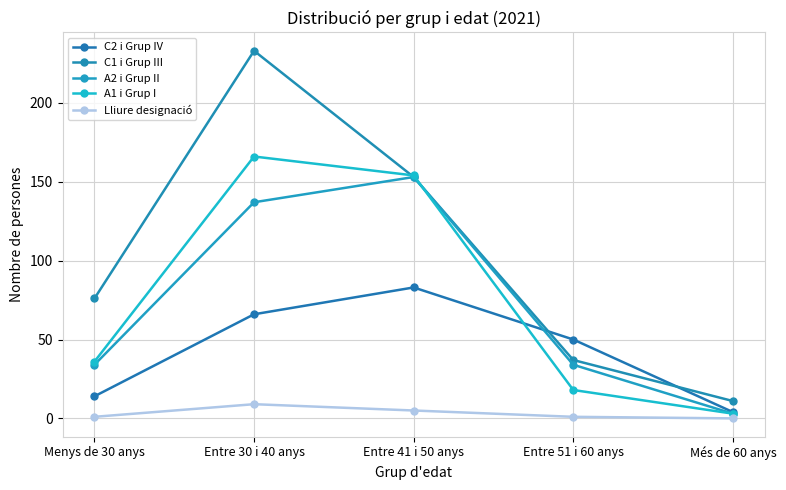

True or false: C1 i Grup III and A2 i Grup II cross at least once.

False